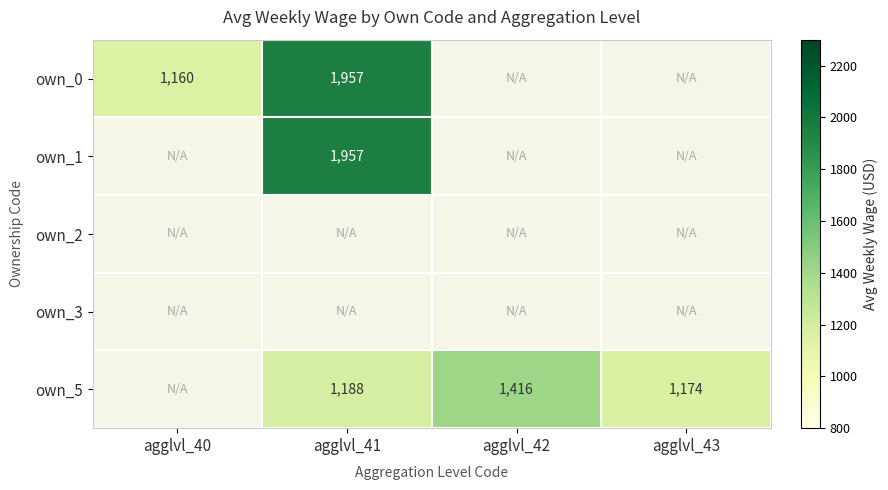

Is it true that own_0 equals 1957 at agglvl_41?

True